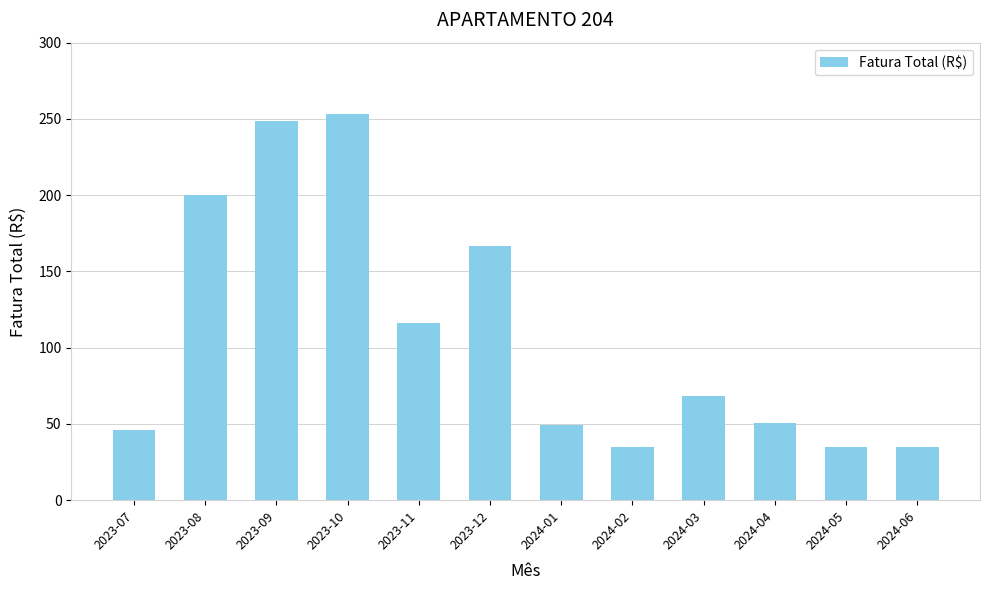

How many bars are there in total?

12